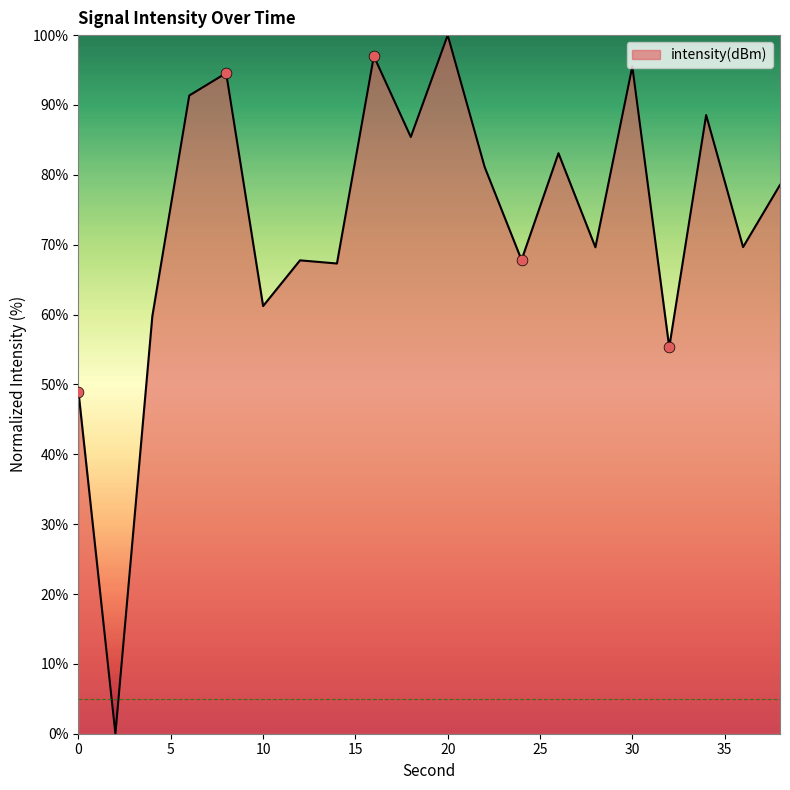

What is the maximum value shown in the chart?

100.0